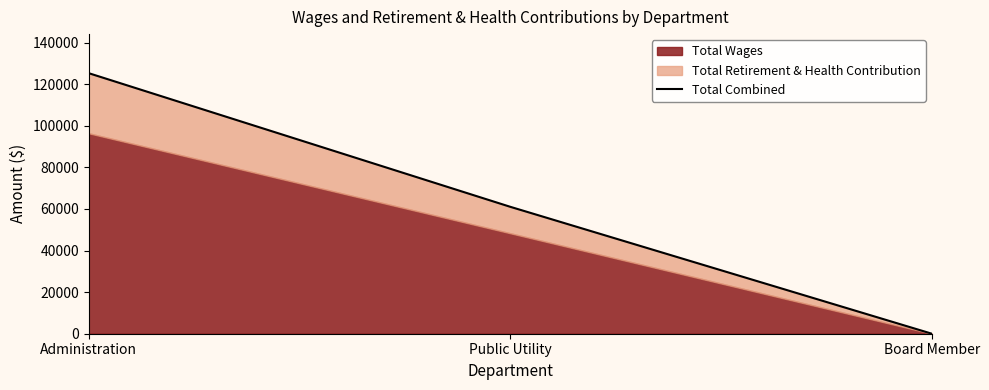

What is the value of the 2nd point from the left?

61021